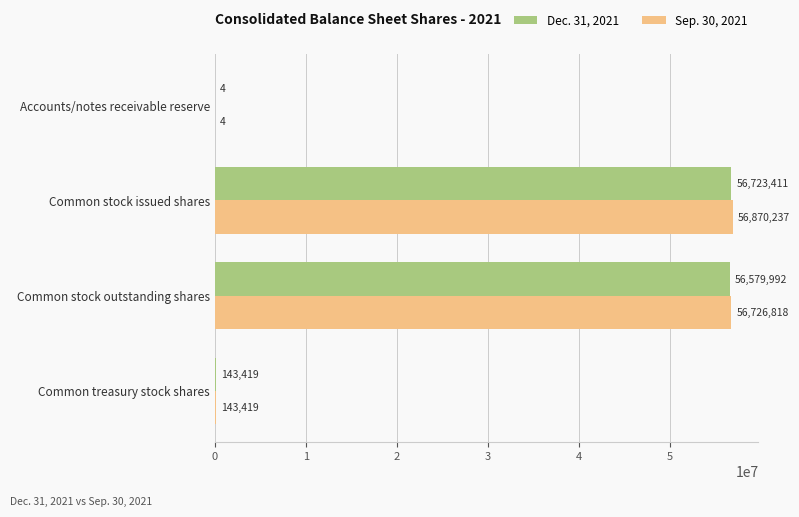

True or false: Sep. 30, 2021 has a value of 4 at Accounts/notes receivable reserve.

True